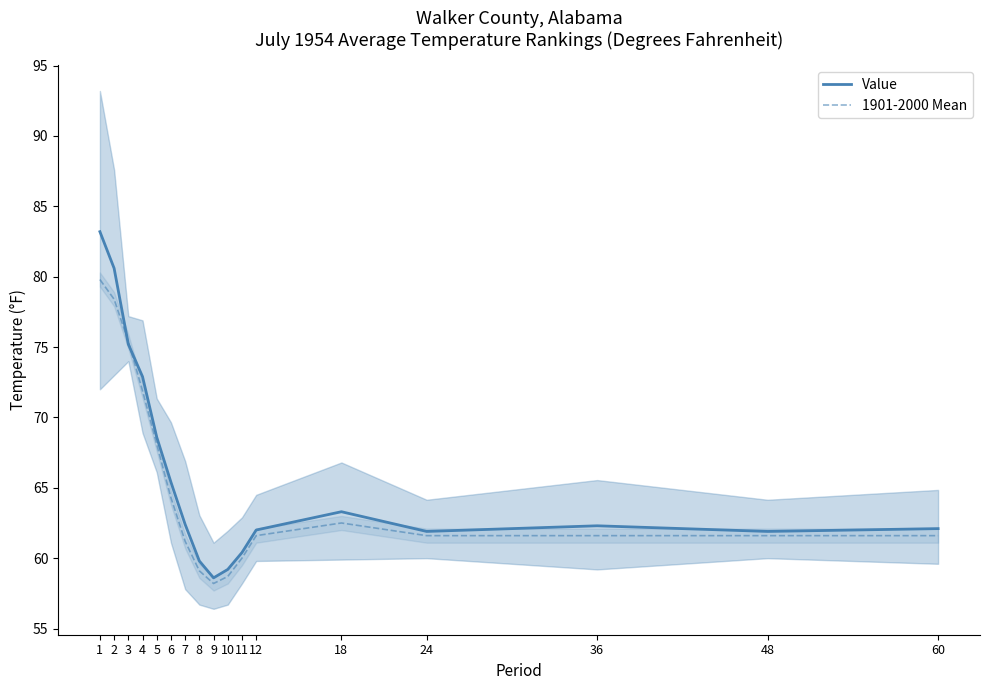

Reading left to right, list all the values displayed in this chart.

Value: 1=83.2	2=80.6	3=75.2	4=72.9	5=68.6	6=65.4	7=62.4	8=59.8	9=58.6	10=59.2	11=60.4	12=62.0	18=63.3	24=61.9	36=62.3	48=61.9	60=62.1
1901-2000 Mean: 1=79.8	2=78.4	3=75.4	4=71.9	5=68.1	6=64.3	7=61.2	8=59.1	9=58.2	10=58.7	11=60.0	12=61.6	18=62.5	24=61.6	36=61.6	48=61.6	60=61.6